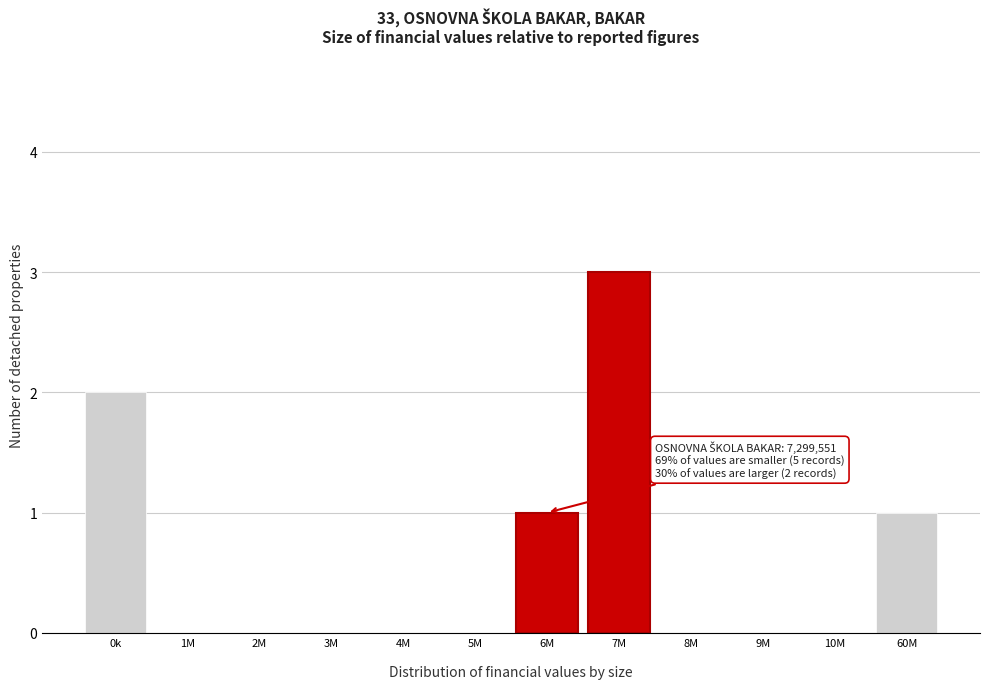

What is the sum of all values?

7